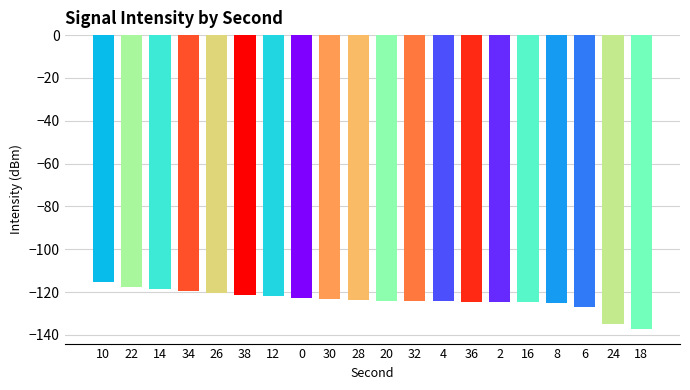

What is the label of the 3rd bar from the left?

14